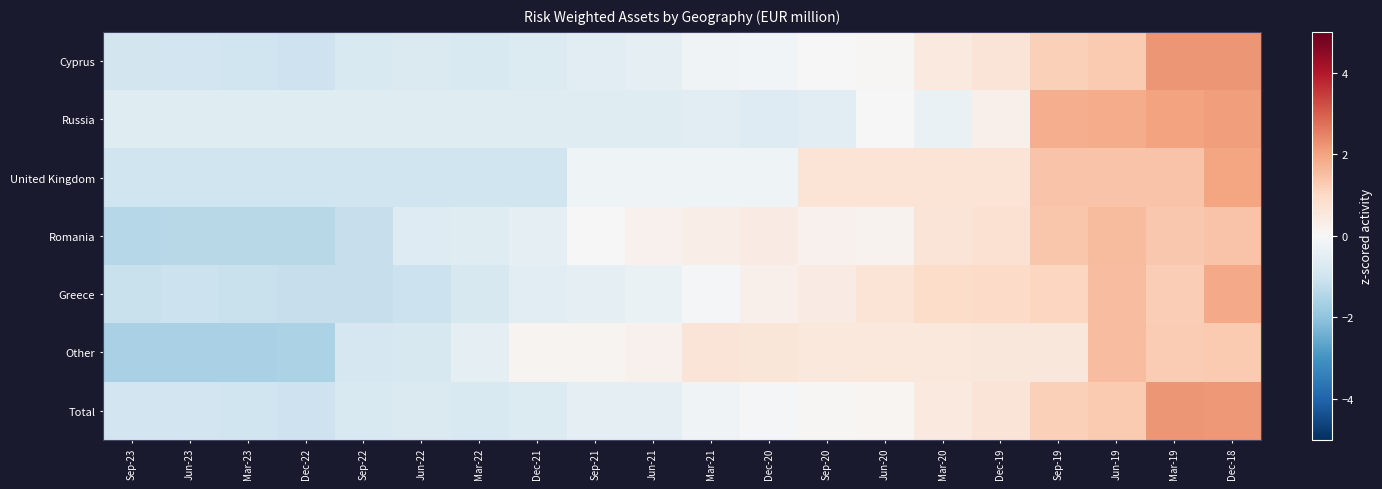

At which category does the chart reach its minimum across all series?

Sep-23